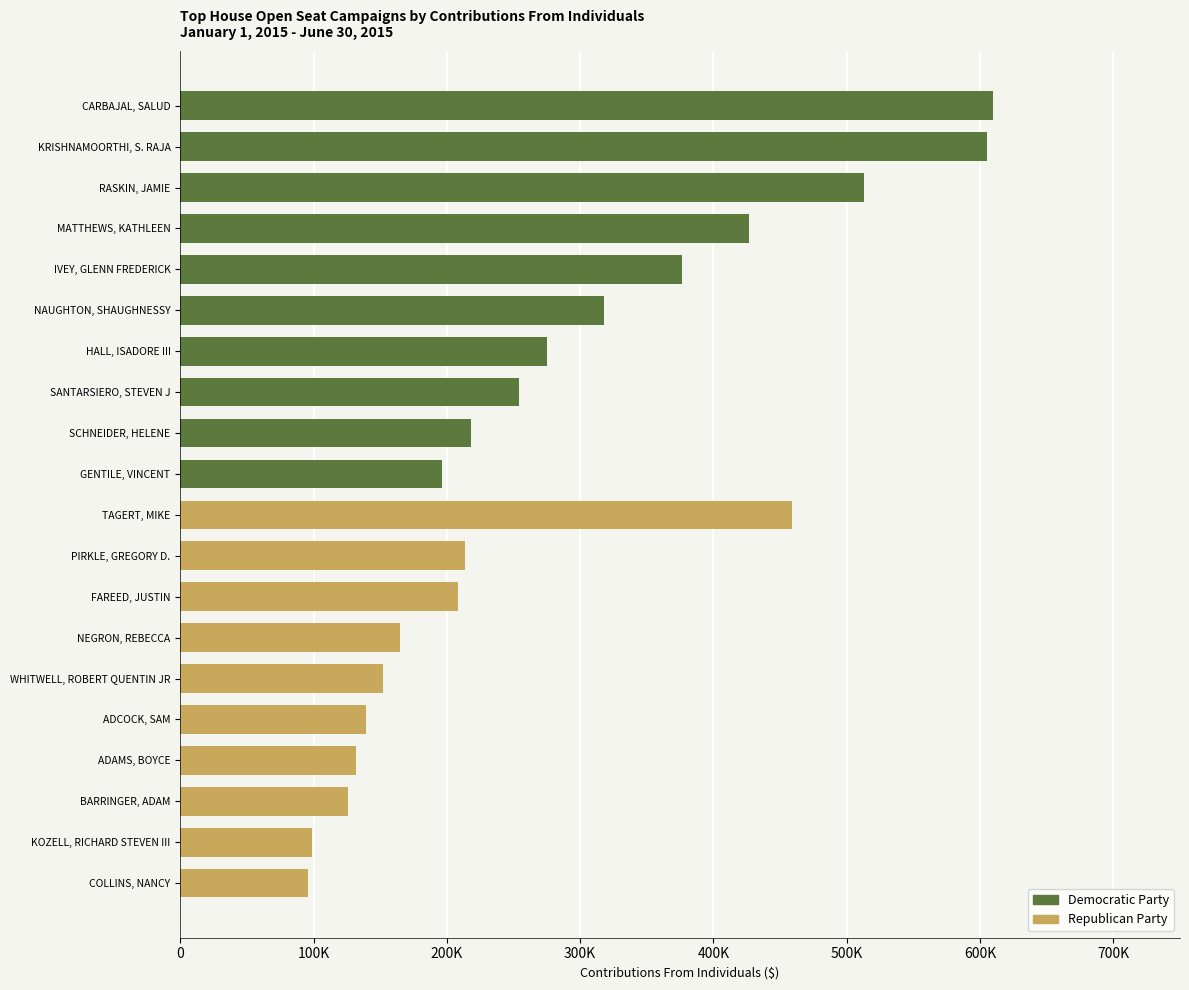

The value of Republican Party at ADCOCK, SAM is 139232.0. True or false?

True